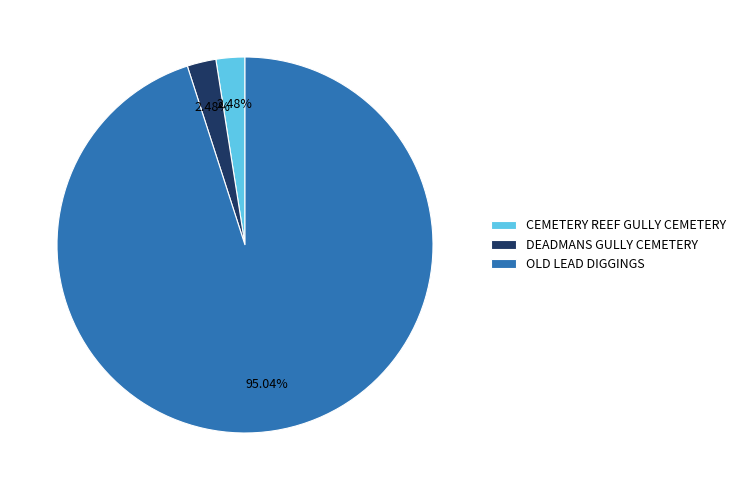

Combined, what portion of the pie is CEMETERY REEF GULLY CEMETERY and OLD LEAD DIGGINGS?

97.5%